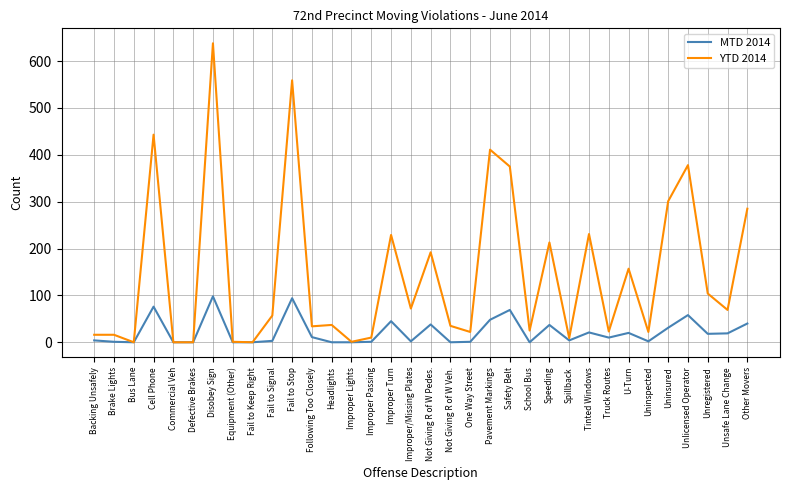

The value of MTD 2014 at Pavement Markings is 48. True or false?

True